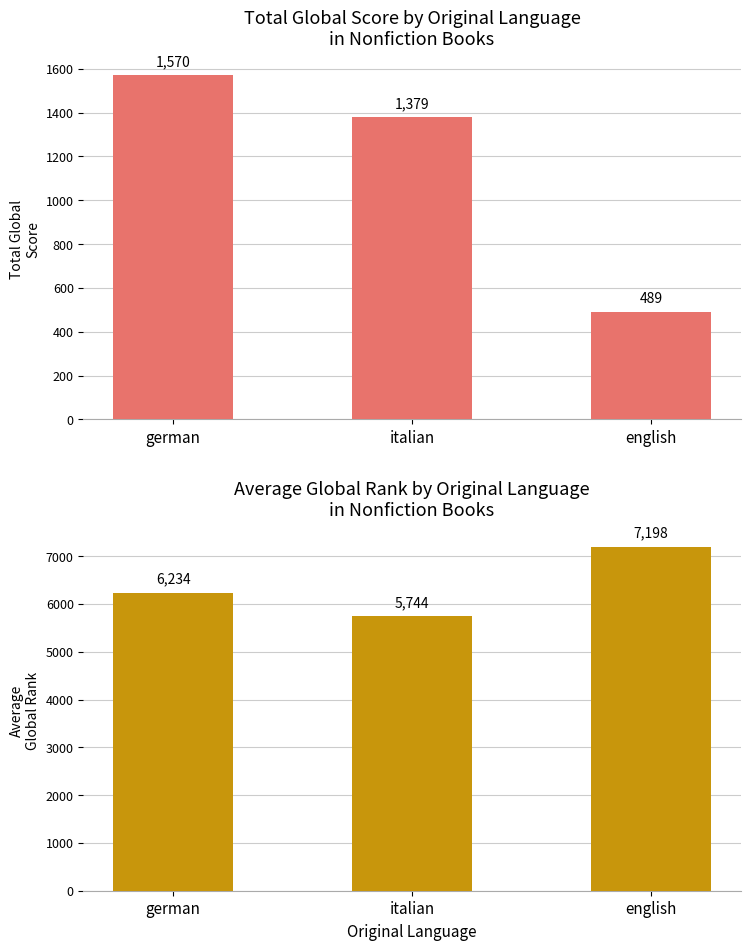

Are the bars horizontal?

No